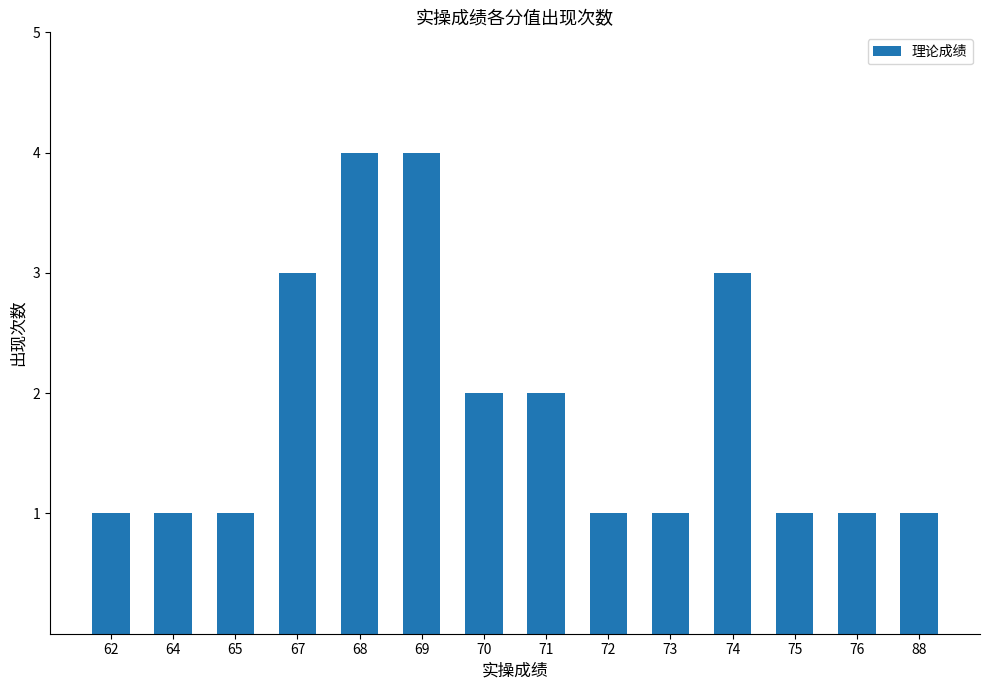

What is the value of the 12th bar from the left?

1